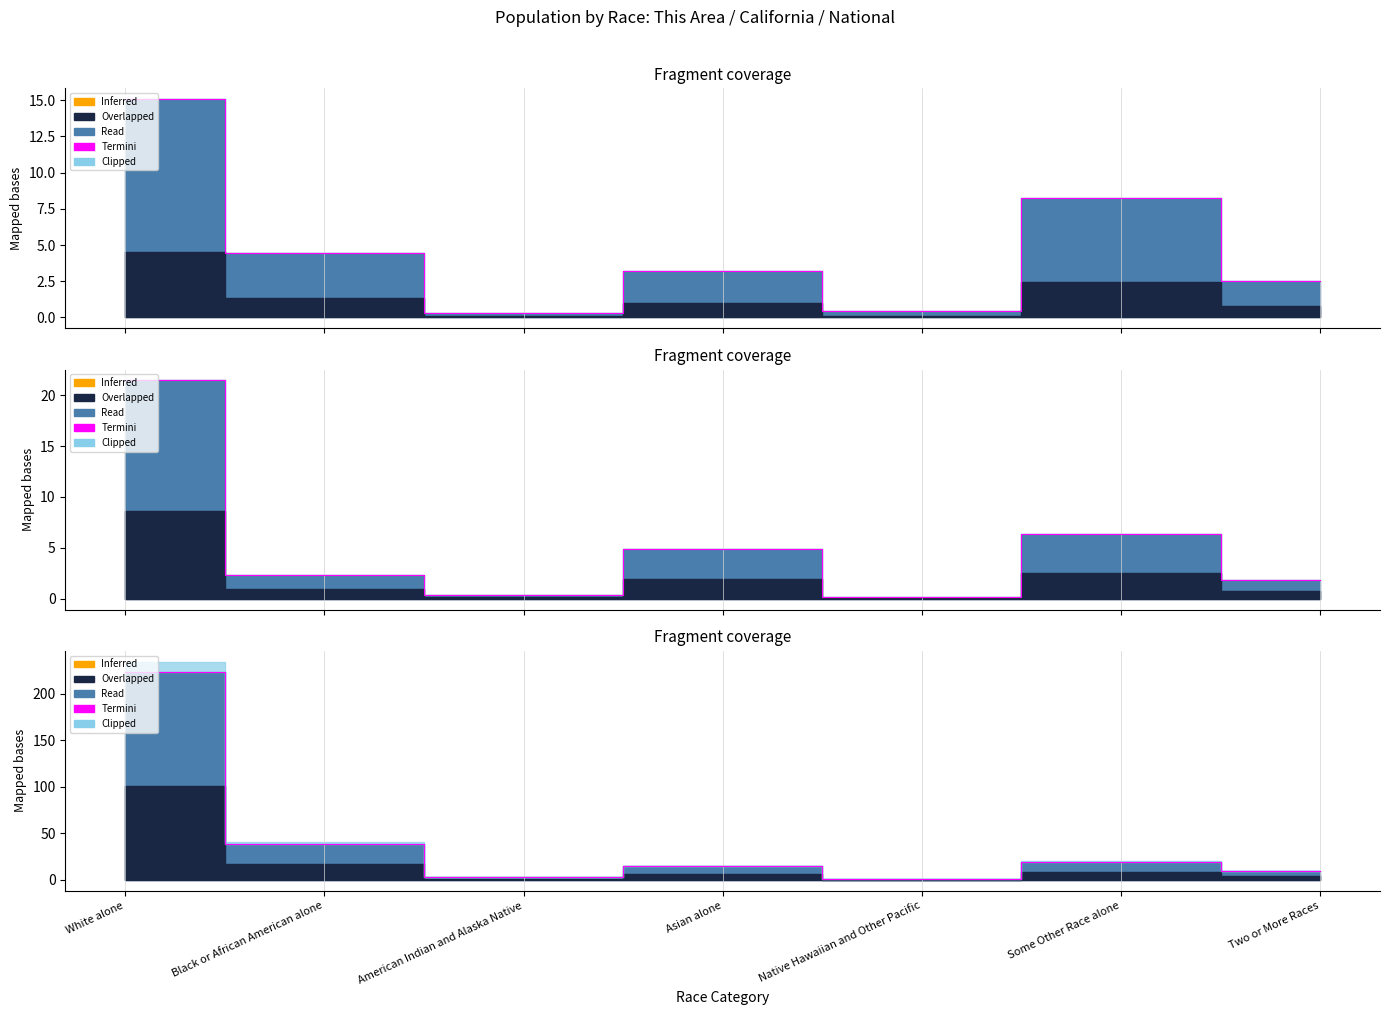

List the labels in order of National value, smallest first.

Native Hawaiian and Other Pacific, American Indian and Alaska Native, Two or More Races, Asian alone, Some Other Race alone, Black or African American alone, White alone